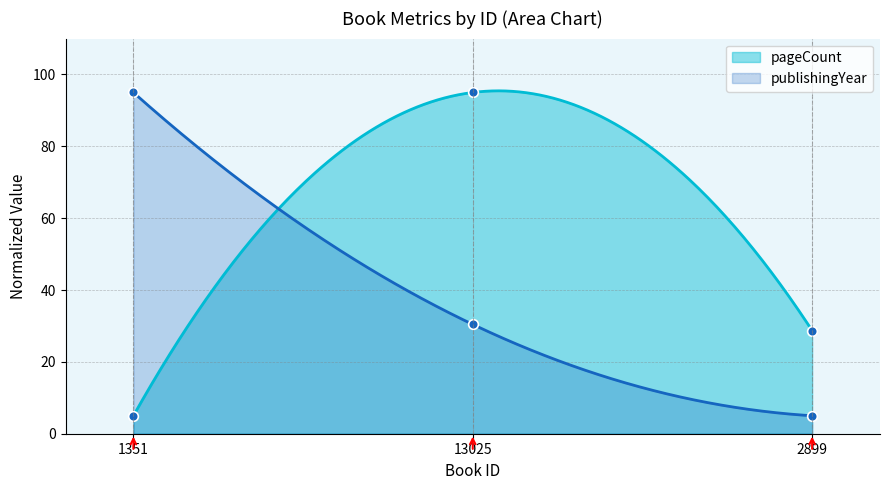

At which category does the chart reach its peak across all series?

13025